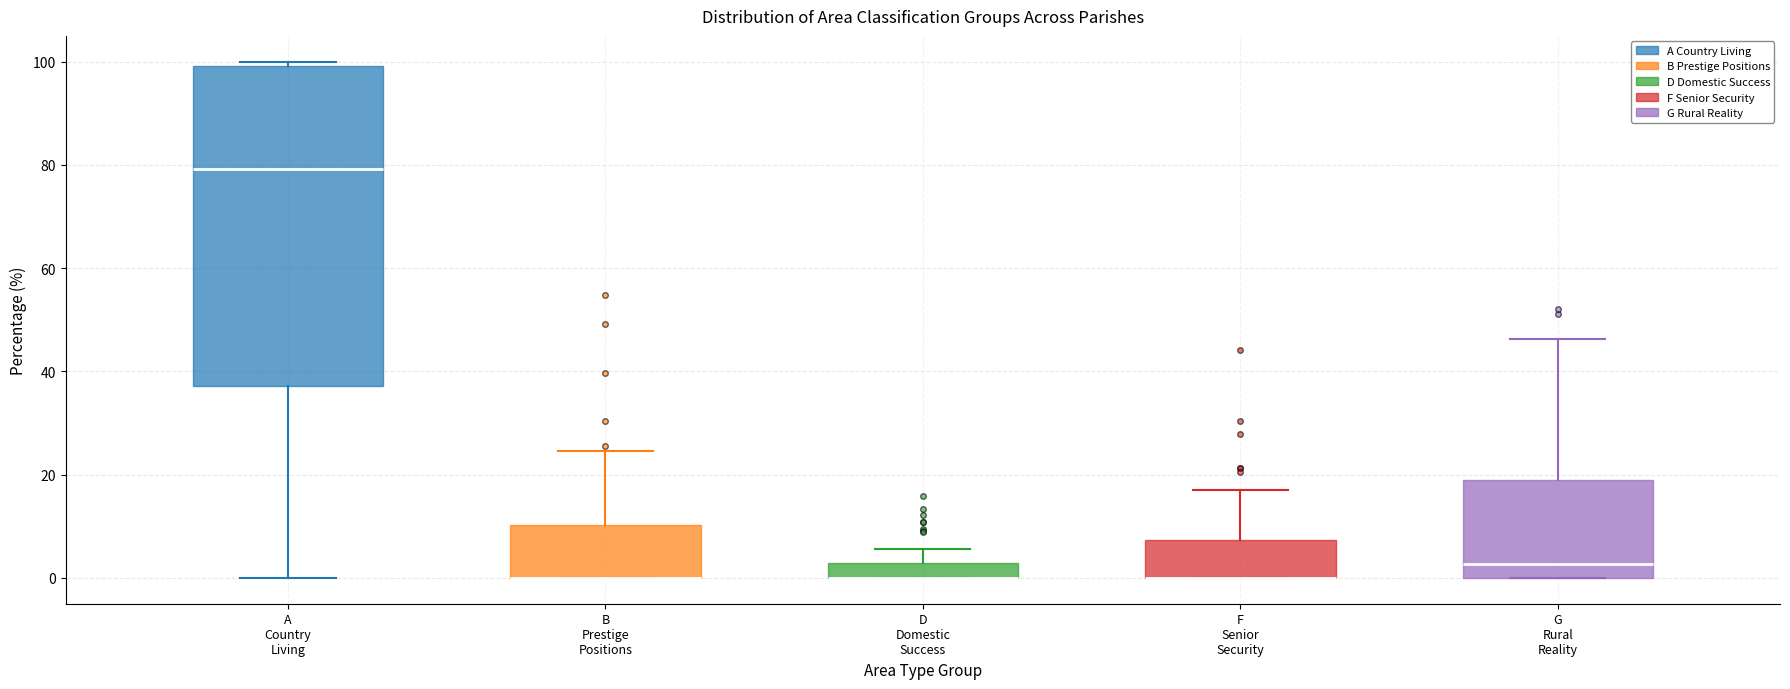

Where does the upper whisker of the box for D Domestic Success end on the y-axis? The values are not printed on the chart, so give them approximately, as read against the axis.

6